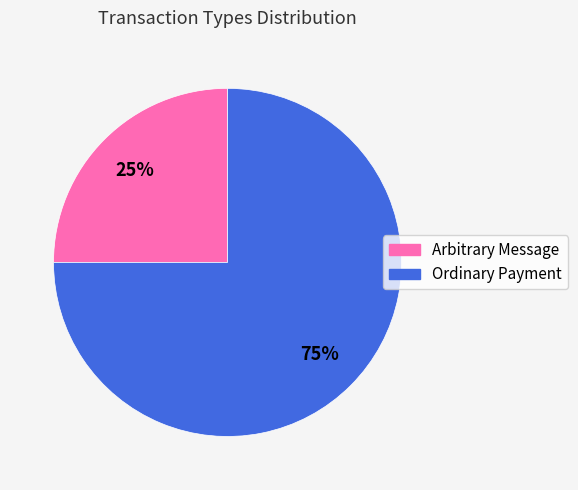

What is the ratio of the value at Arbitrary Message to the value at Ordinary Payment?

0.3